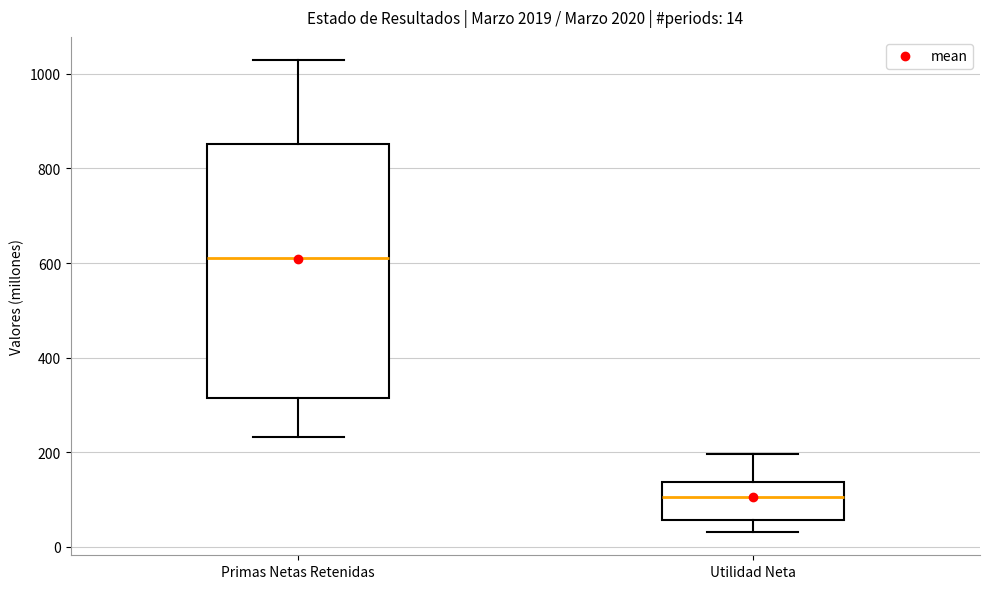

Which box's median line is the lowest?

Utilidad Neta